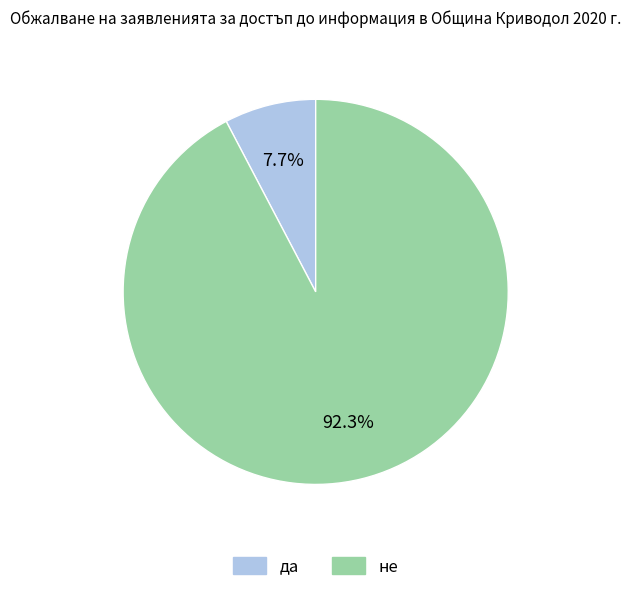

Which has a higher value, не or да?

не